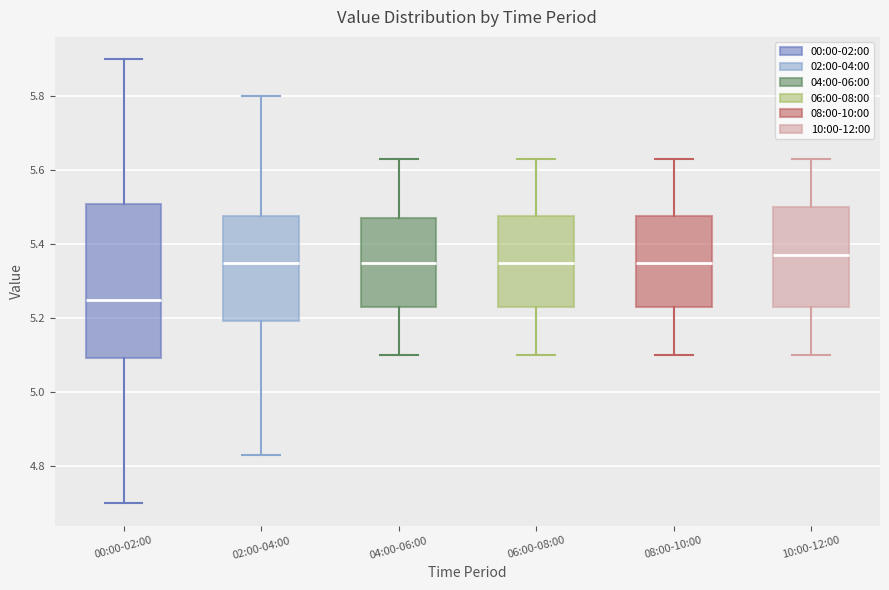

Which box has the lowest median line?

00:00-02:00